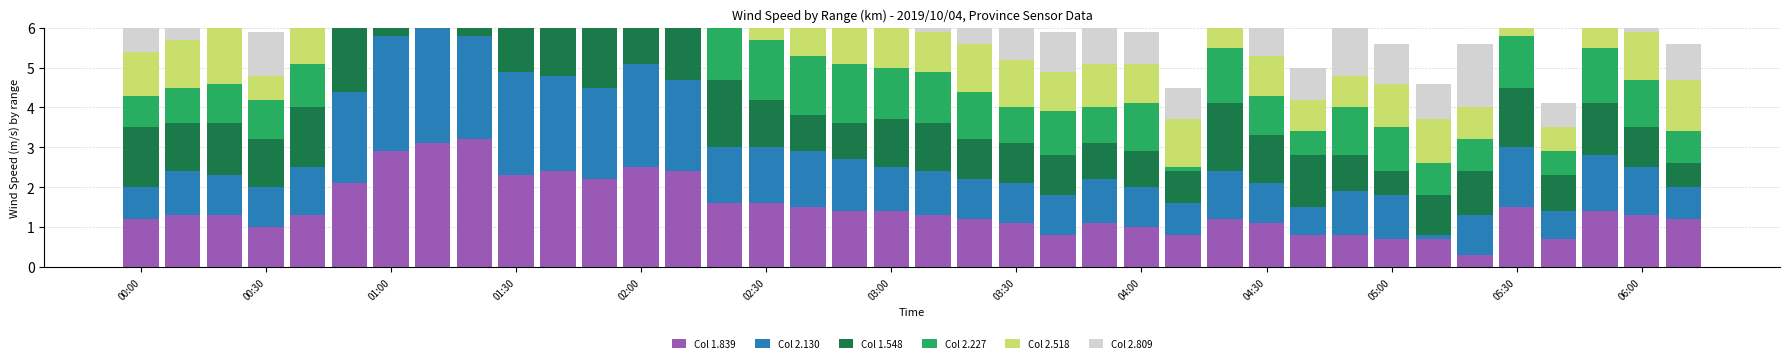

What is the difference between the Col 2.227 values at 13 and 37?

1.9